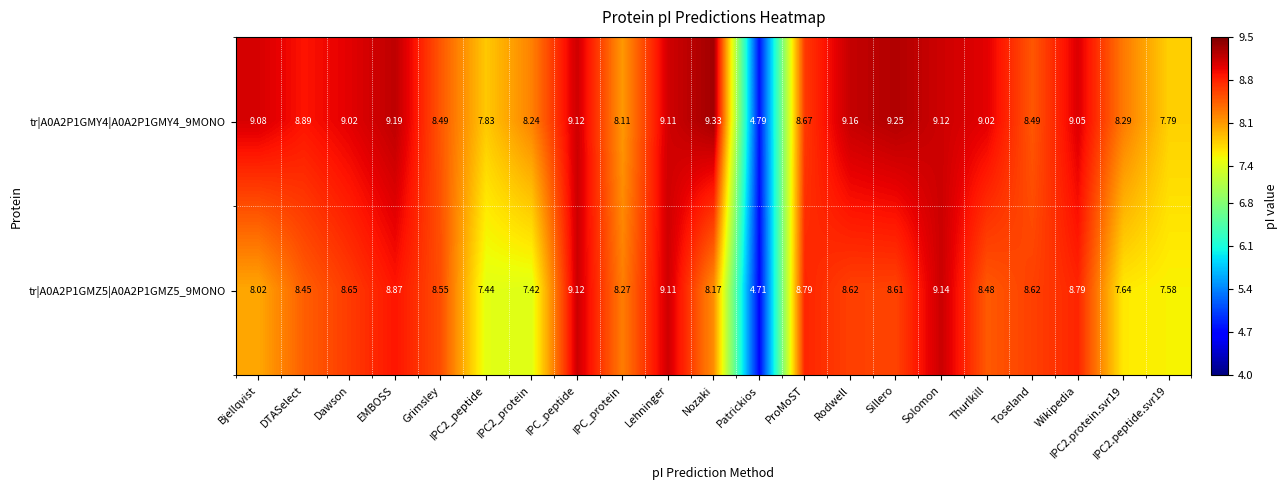

How many data points does each series have?

21